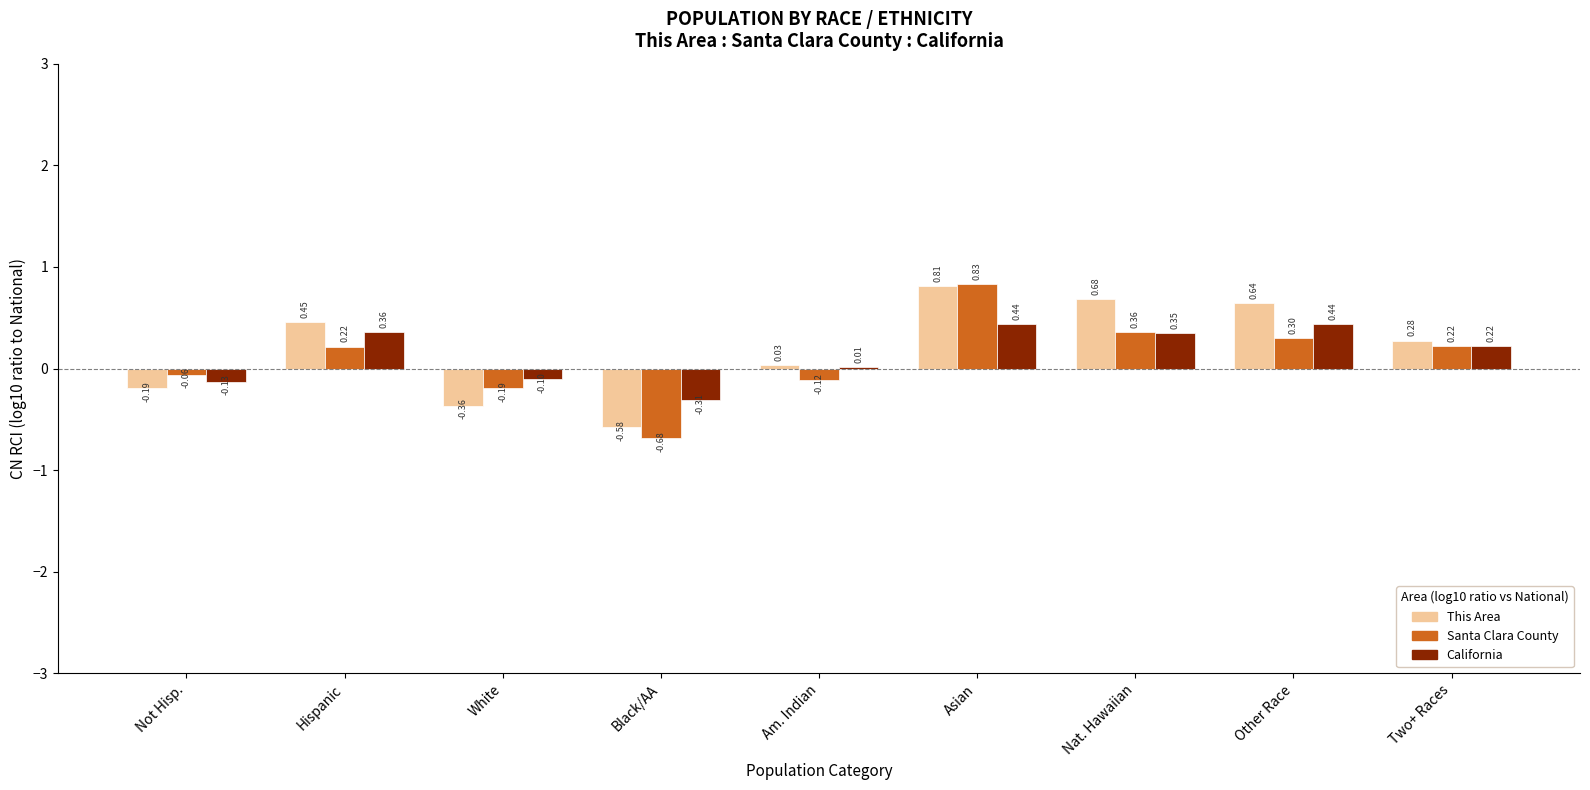

Which series has the largest total across all categories?

This Area